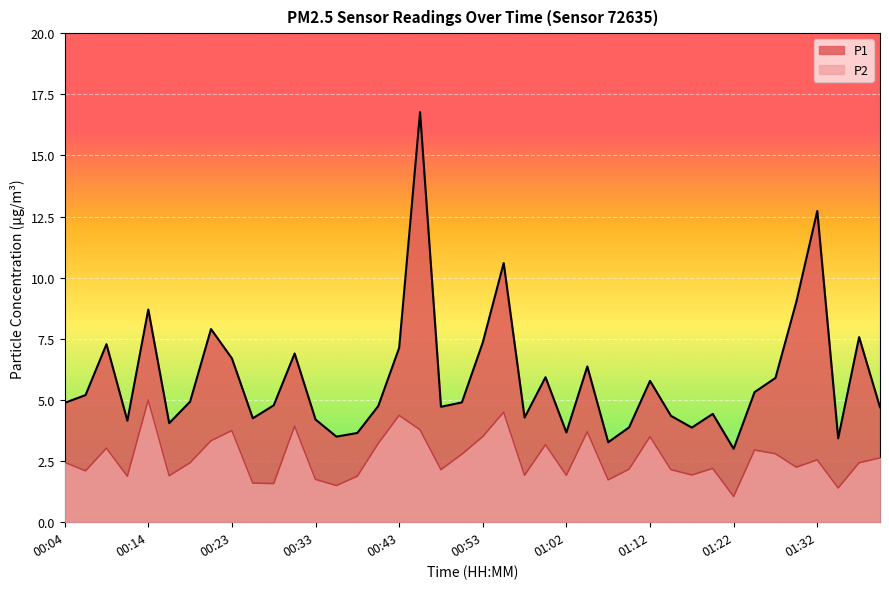

At which label does P1 reach its peak?

00:45